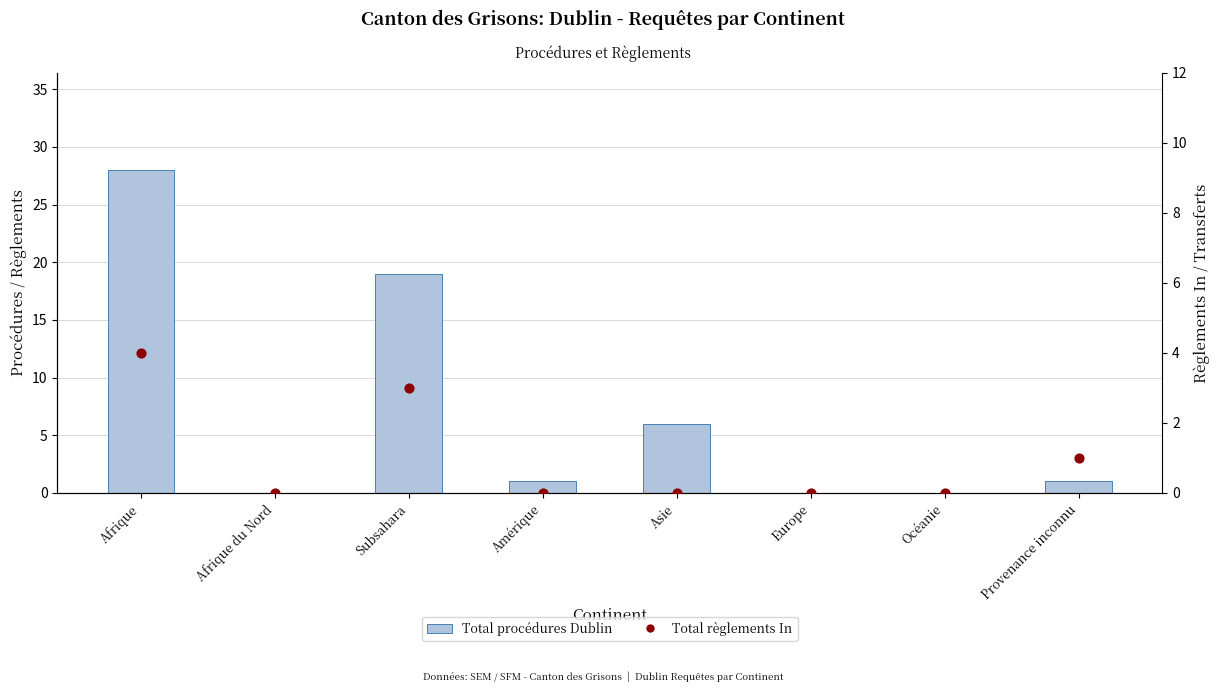

What are all the series names shown in the legend?

Total procédures Dublin, Total règlements In